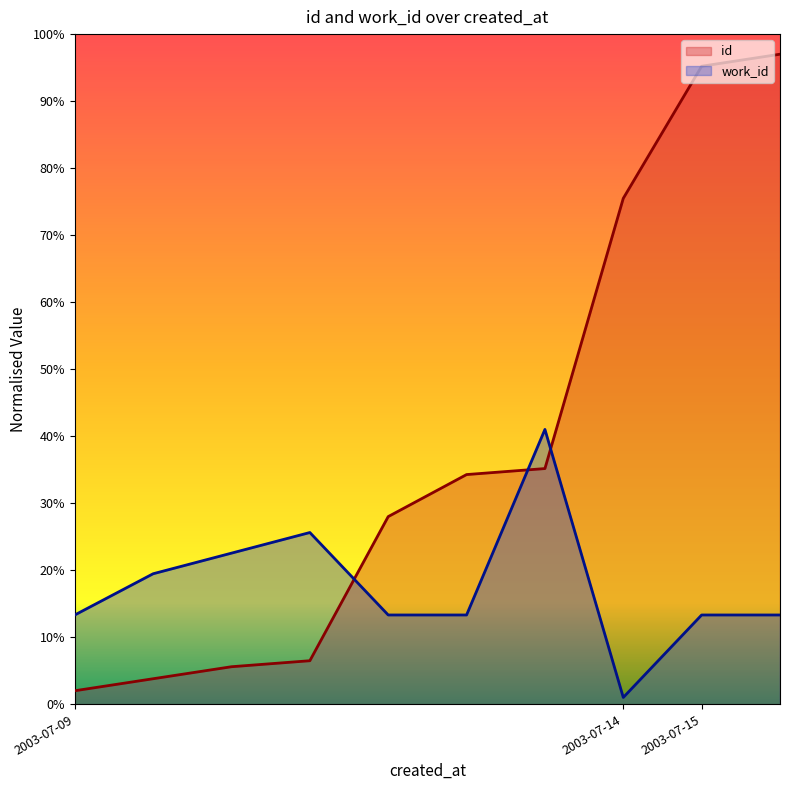

In work_id, how many points are higher than both neighbors (excluding endpoints)?

2